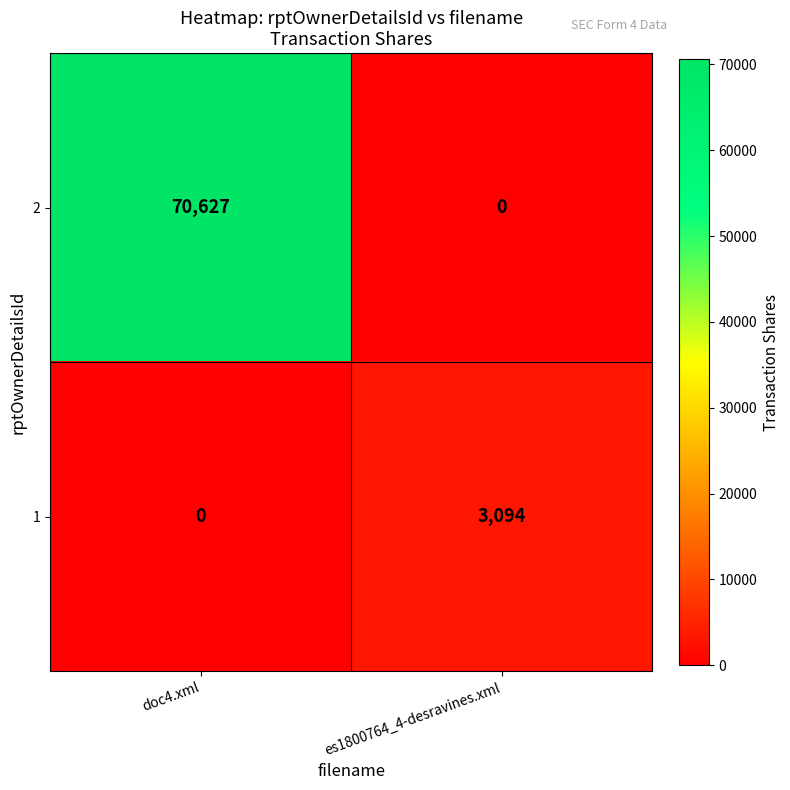

List the series in order of their peak value, lowest first.

1, 2